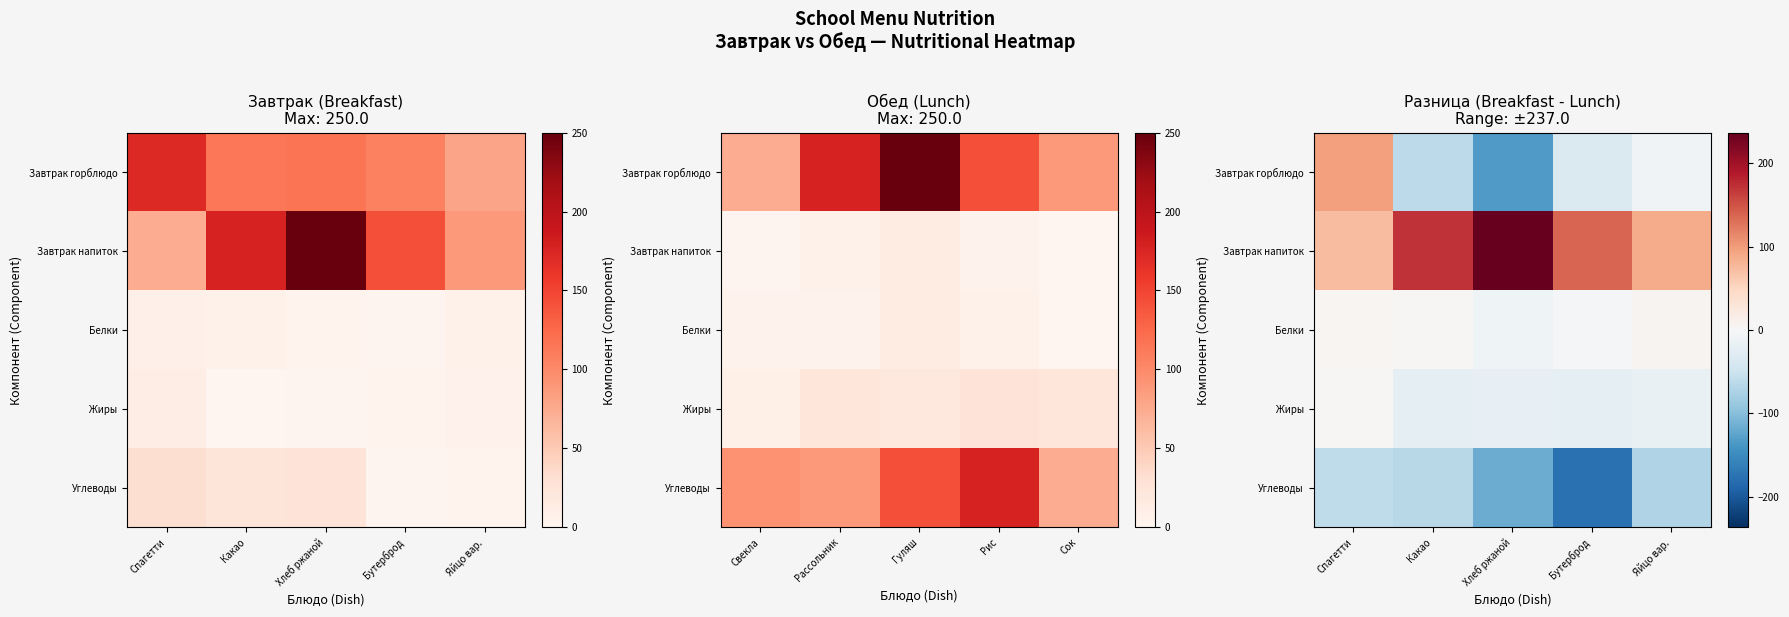

Which series has the largest total across all categories?

Завтрак напиток